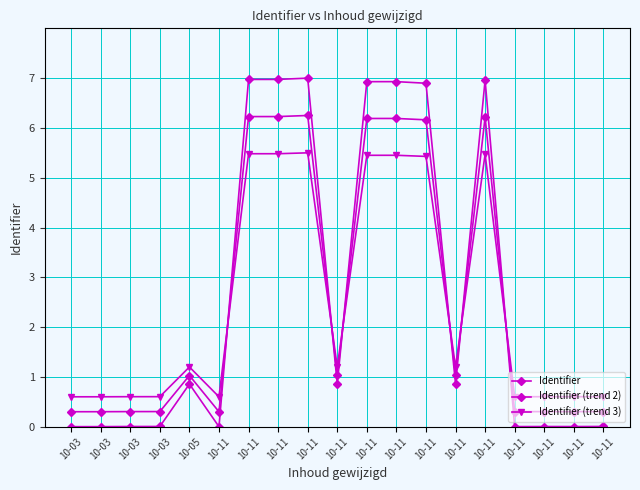

What is the value of the Identifier (trend 3) point at the 7th from the left?

0.6